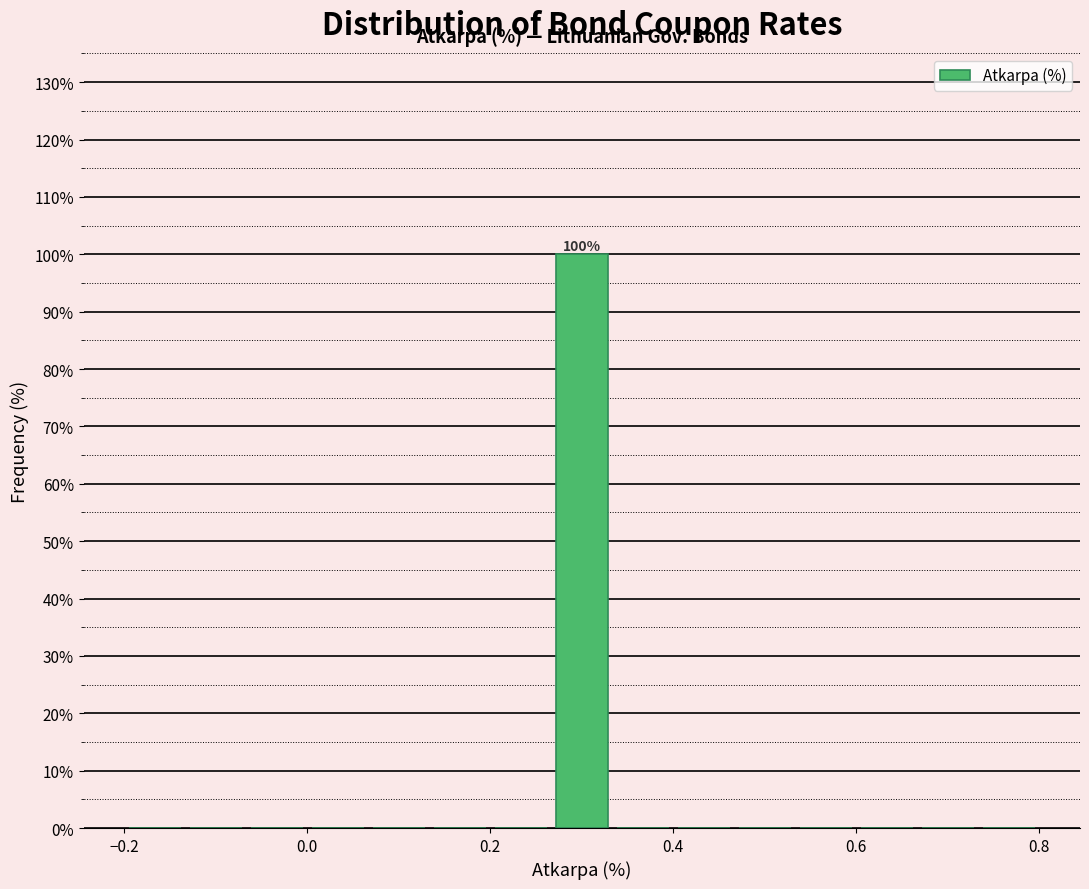

Around what value on the x-axis is the tallest bar? Give the approximate position of its centre, as read against the axis.

0.30